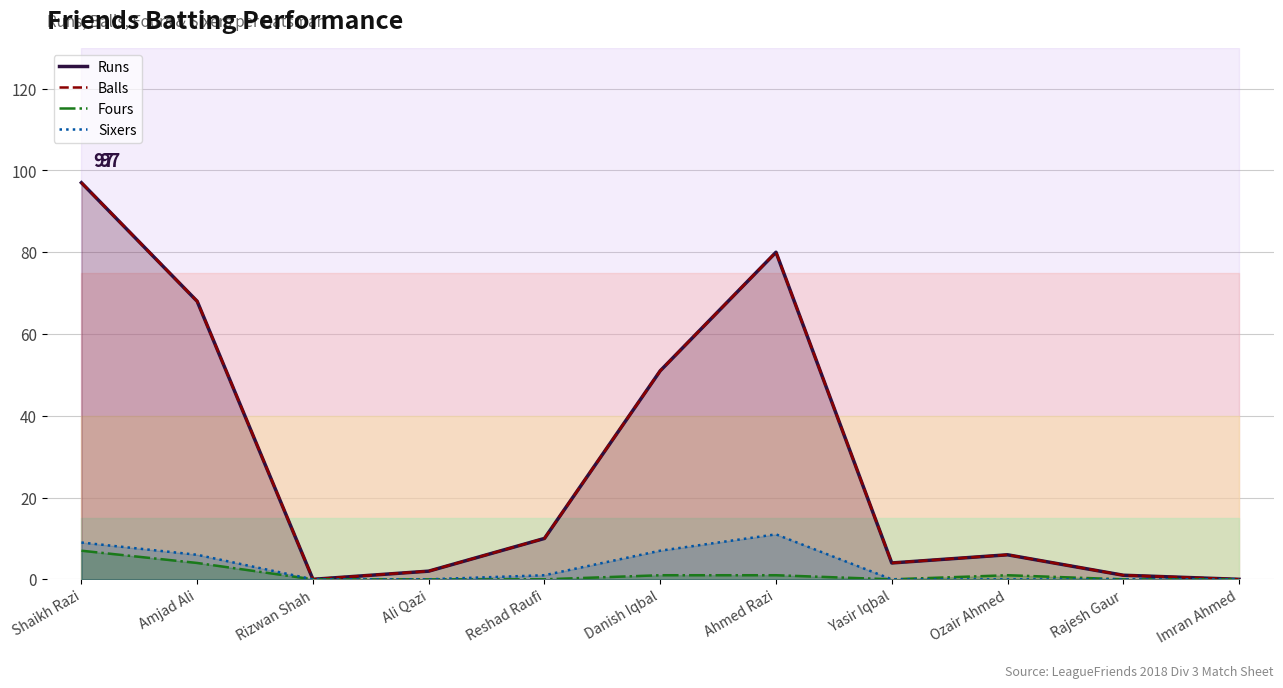

Which series has the widest spread of values?

Runs